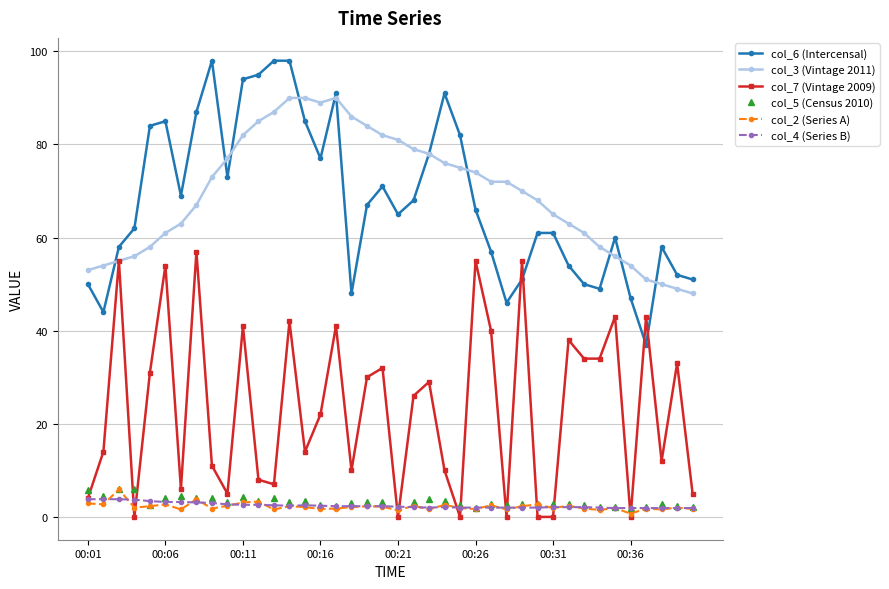

What is the value of the col_3 (Vintage 2011) point at the 7th from the left?

63.0